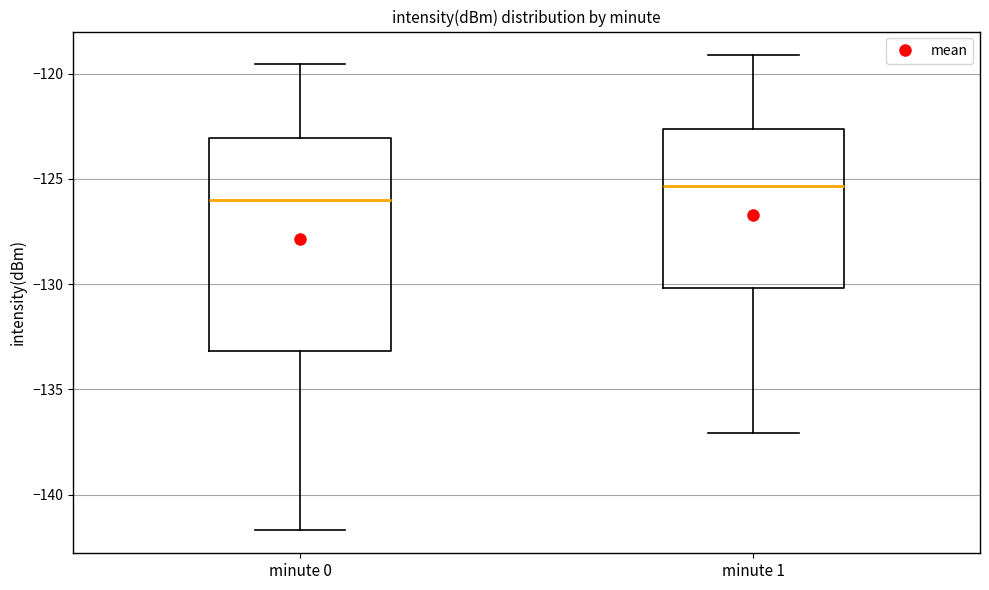

Where is the upper edge of the box for minute 0 on the y-axis? The values are not printed on the chart, so give them approximately, as read against the axis.

-123.0